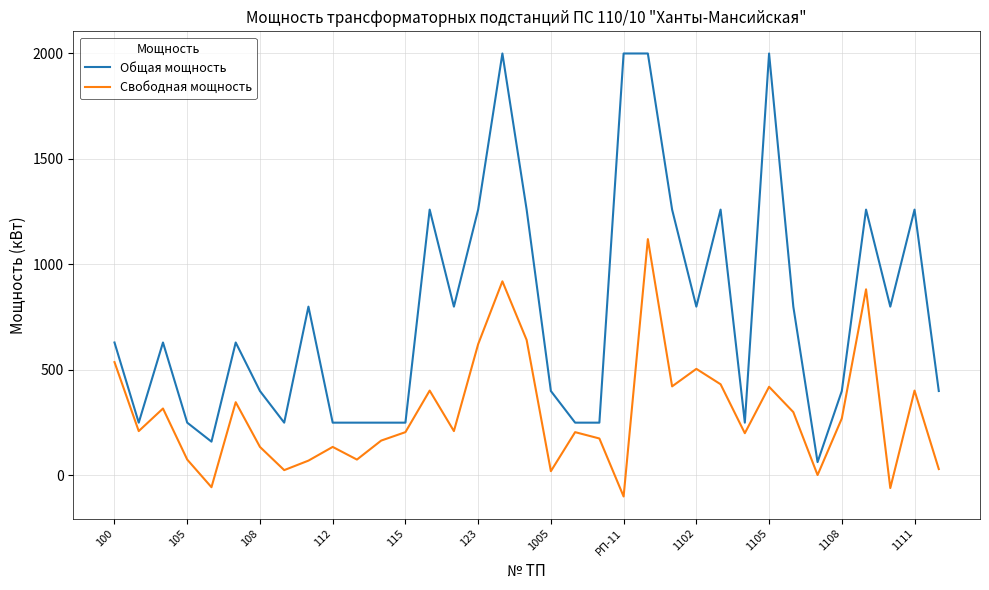

List the series in order of their overall mean, highest first.

Общая мощность, Свободная мощность